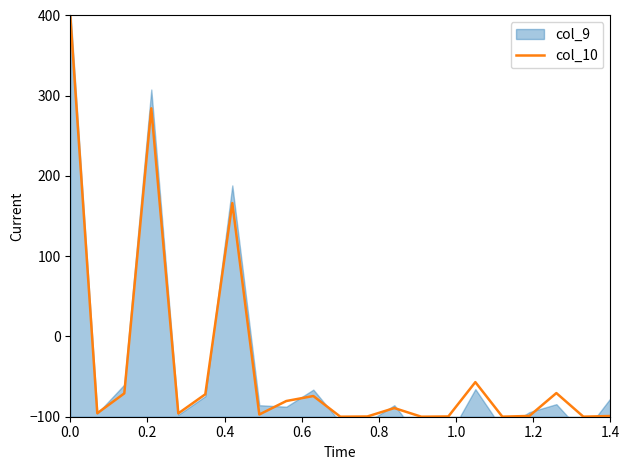

What is the minimum value for col_10?

-100.0